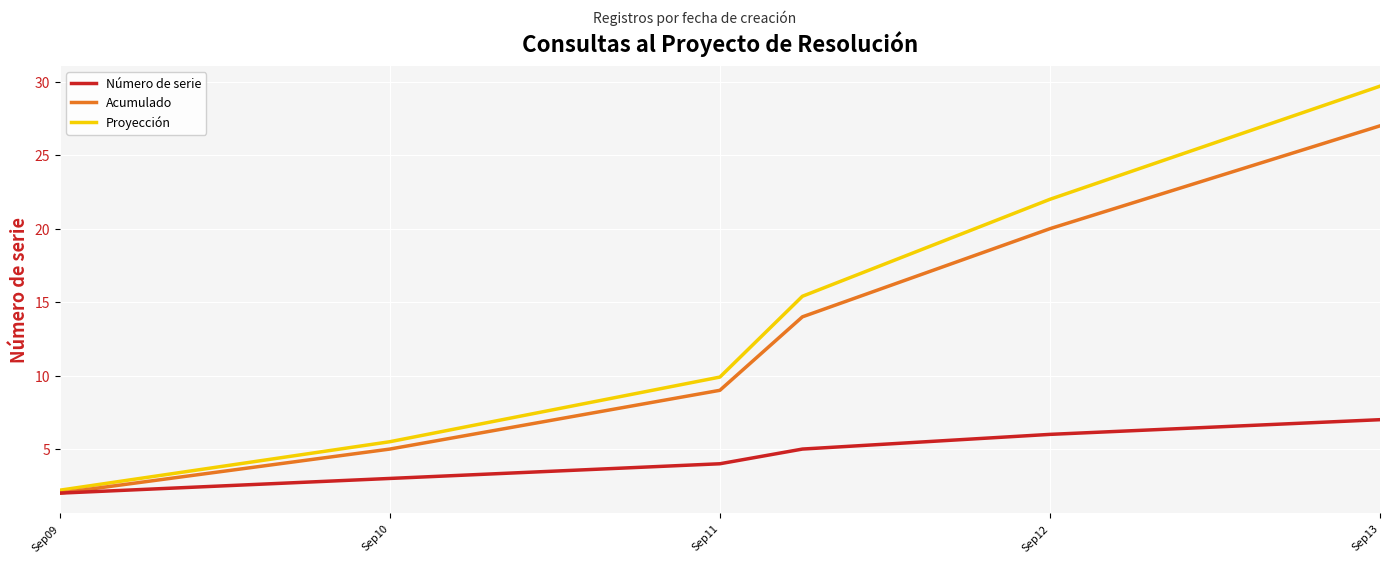

Rank the series by their maximum value, from lowest to highest.

Número de serie, Acumulado, Proyección